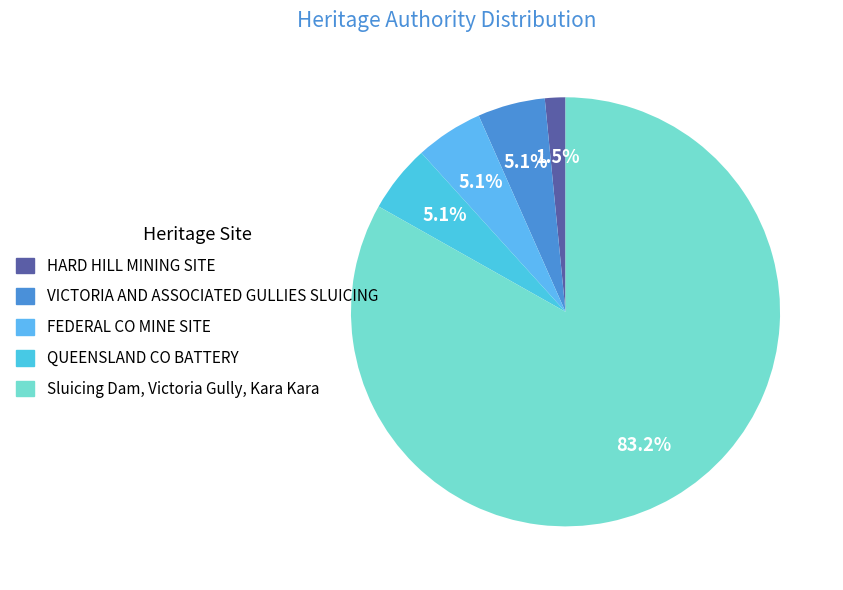

Is there any slice that represents more than half of the pie?

Yes